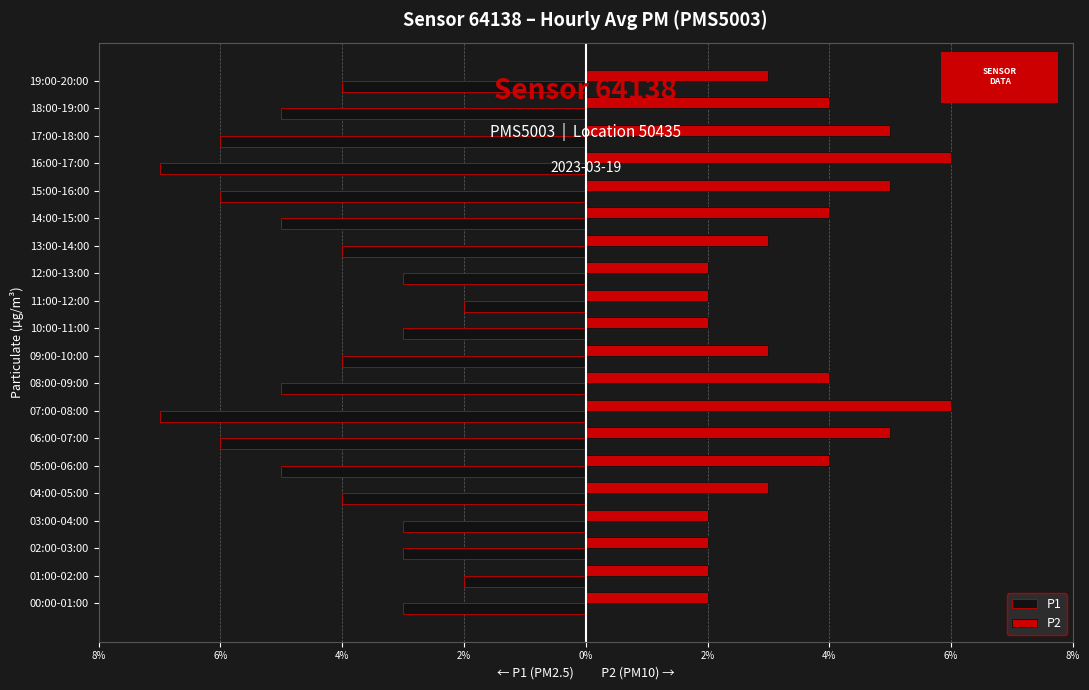

What are all the series names shown in the legend?

P1, P2